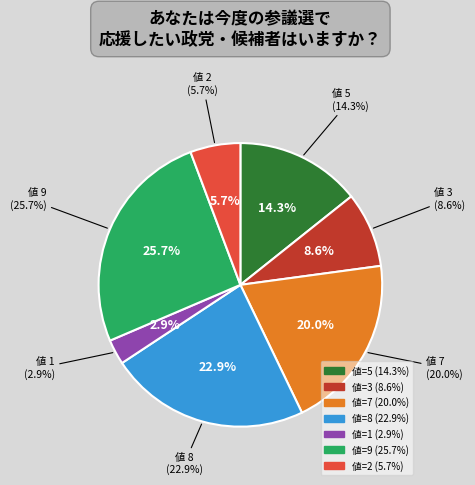

True or false: 3 accounts for 9% of the total.

True